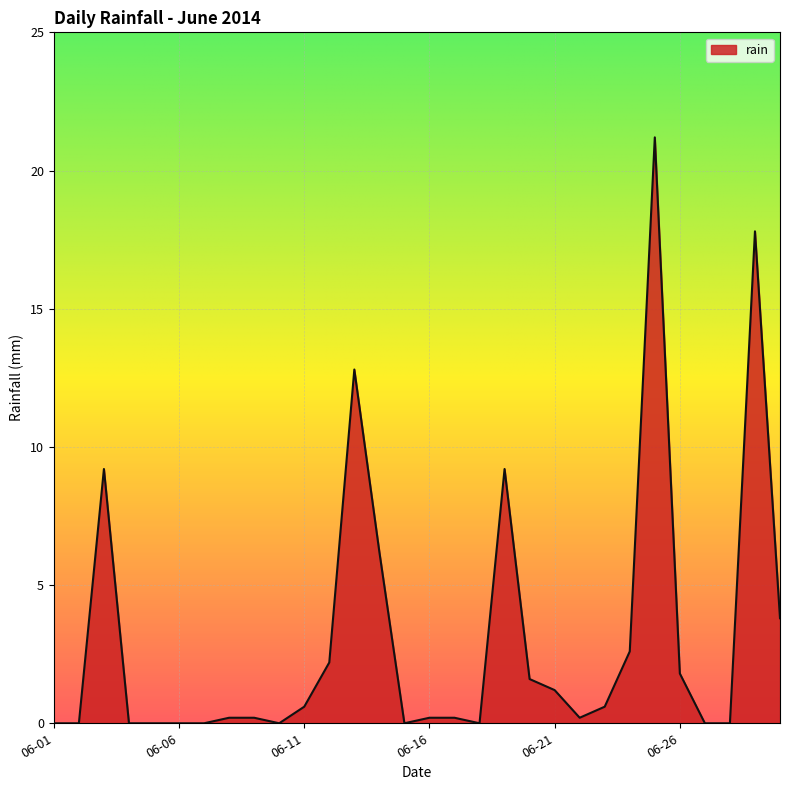

What is the greatest value displayed?

21.2